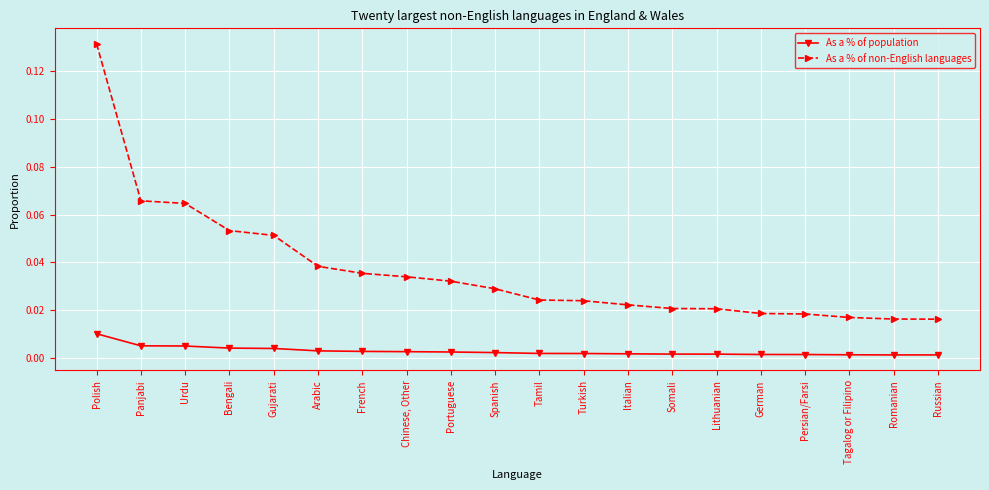

Rank the series by their maximum value, from lowest to highest.

As a % of population, As a % of non-English languages